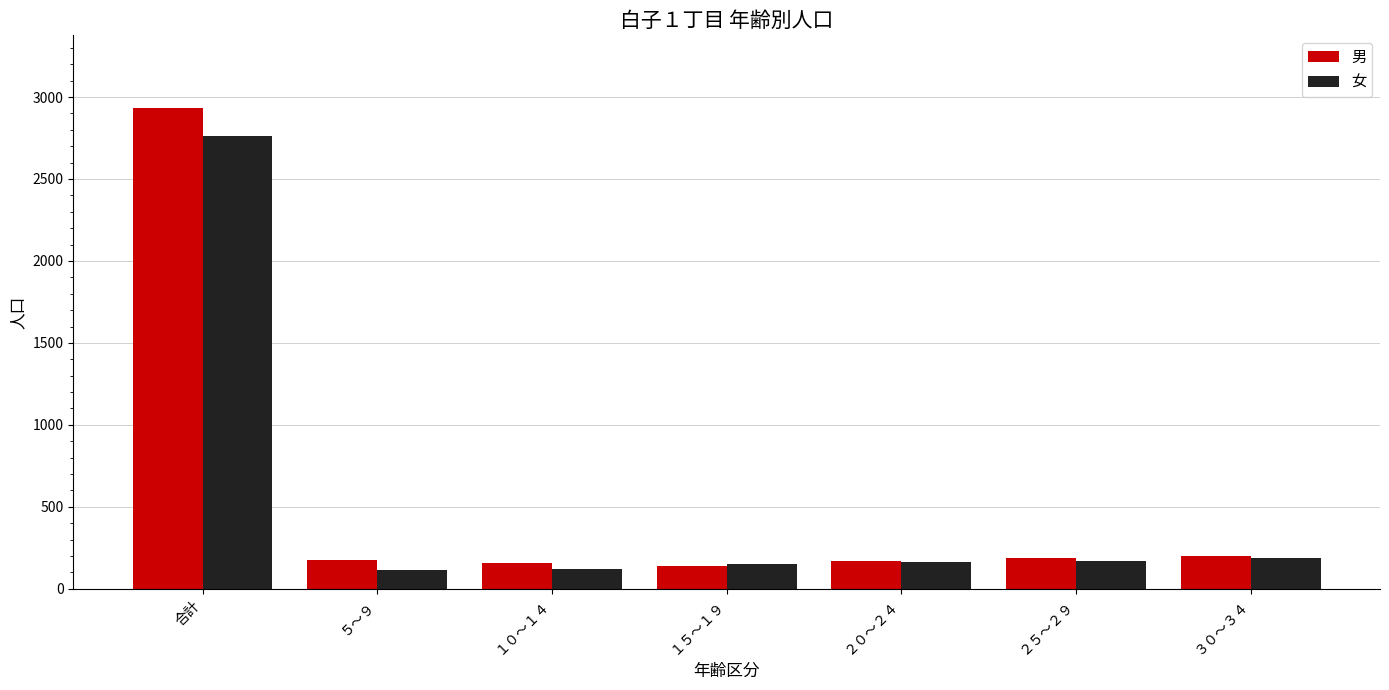

The value of 女 at 合計 is 4223. True or false?

False